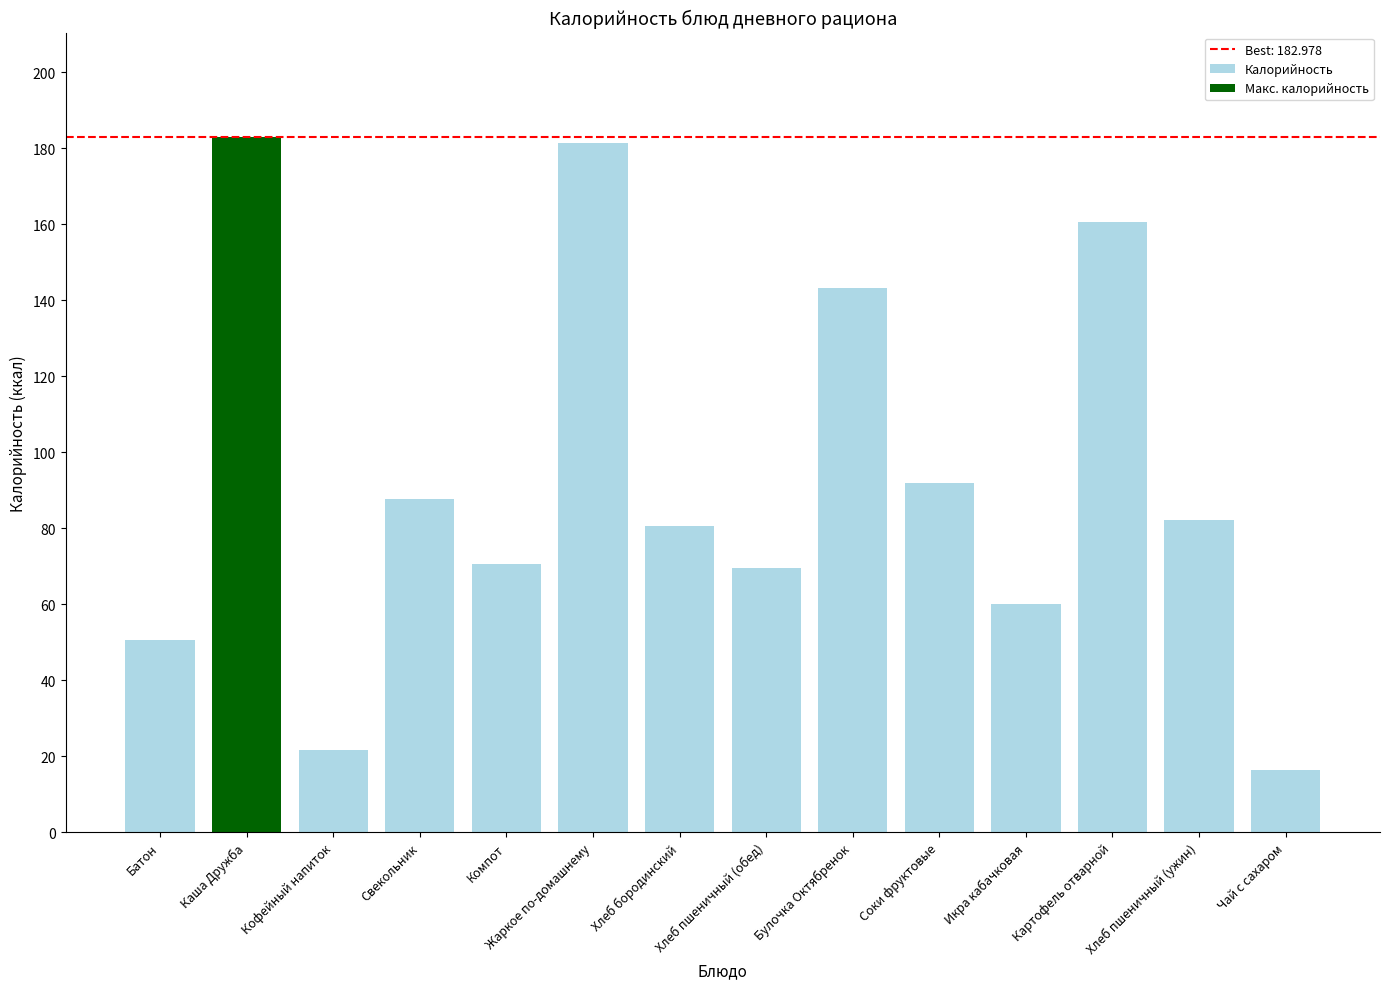

How many data points does each series have?

14